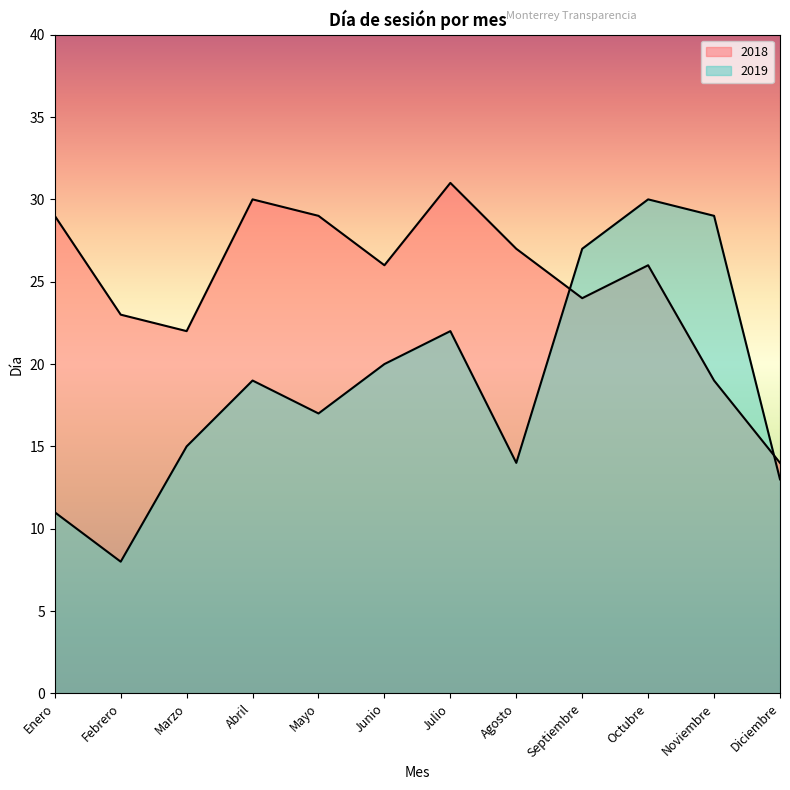

Reading left to right, what are all the values shown in this chart?

2018: 29	23	22	30	29	26	31	27	24	26	19	14
2019: 11	8	15	19	17	20	22	14	27	30	29	13